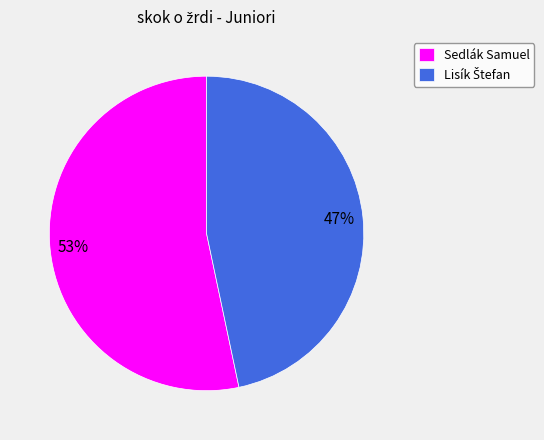

To the nearest percent, what portion does Sedlák Samuel represent?

53%